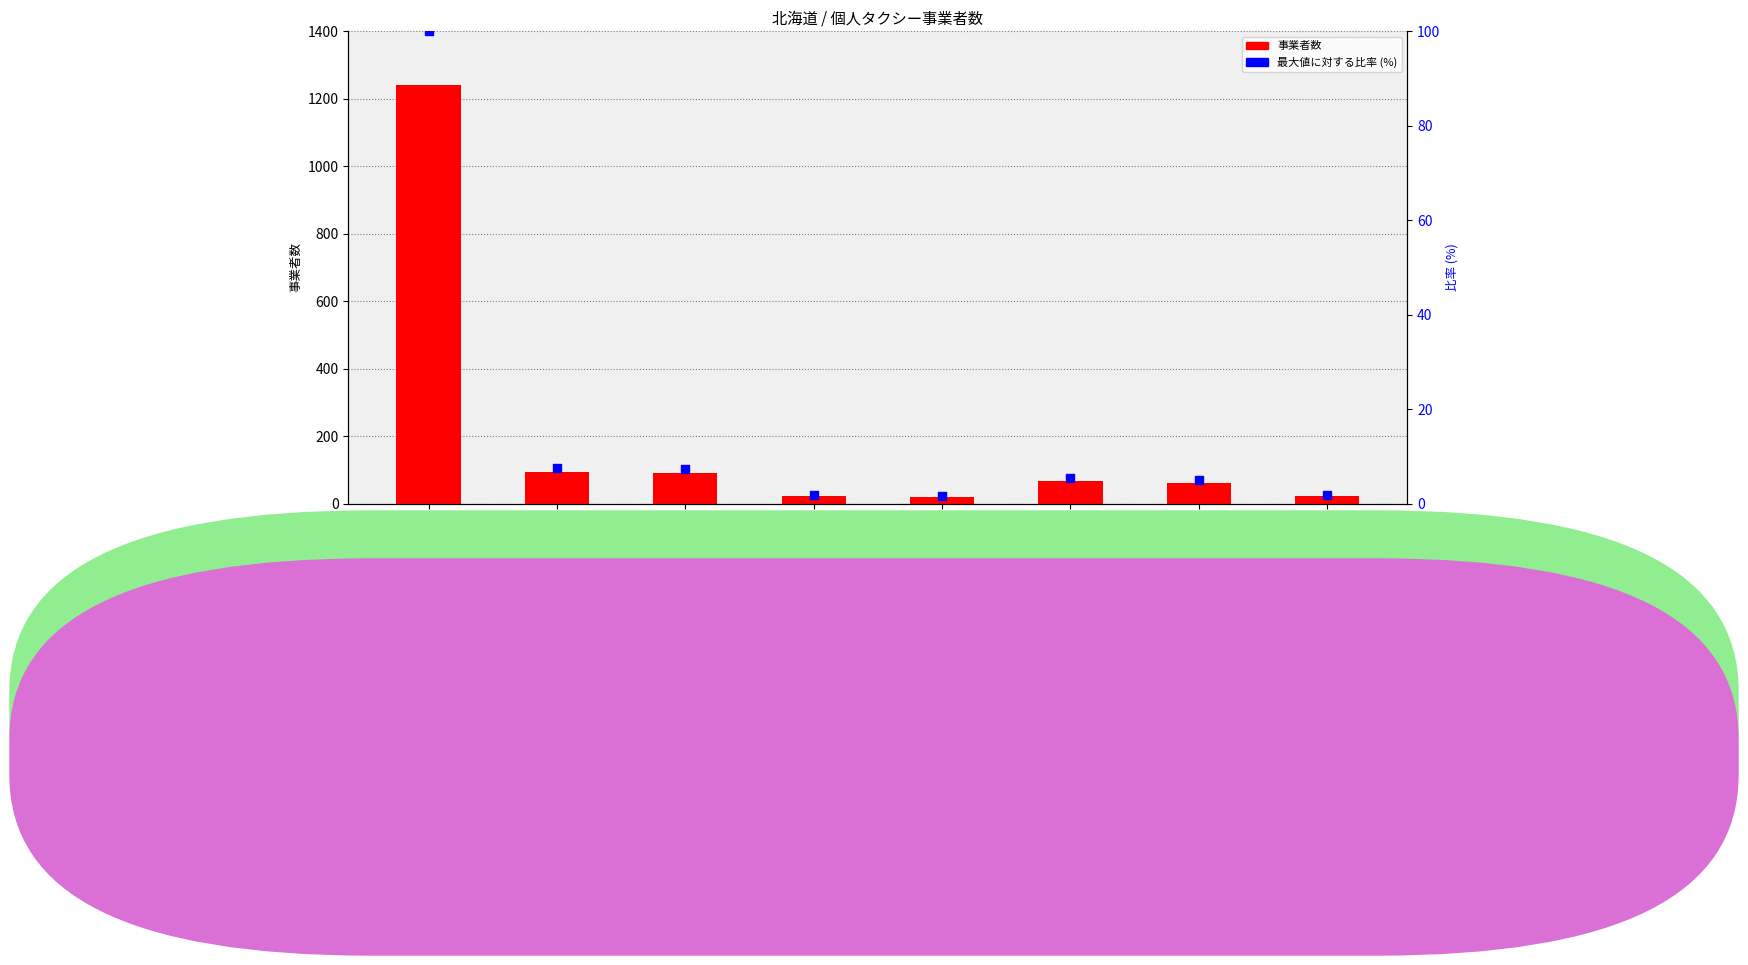

At how many categories does at least one series exceed 438?

1